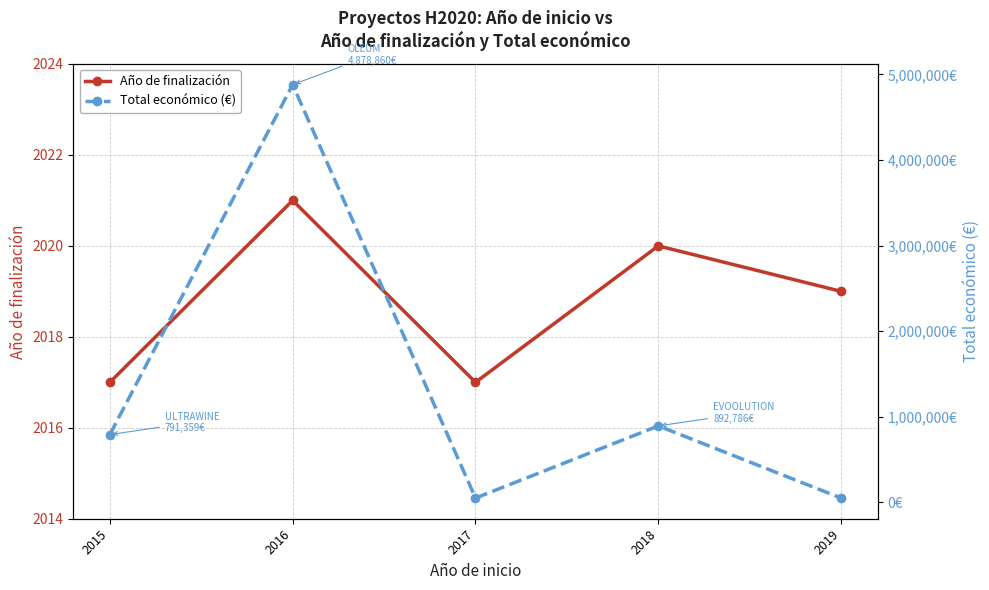

Is the value of Año de finalización at 2017 greater than the value of Total económico (€) at 2016?

No